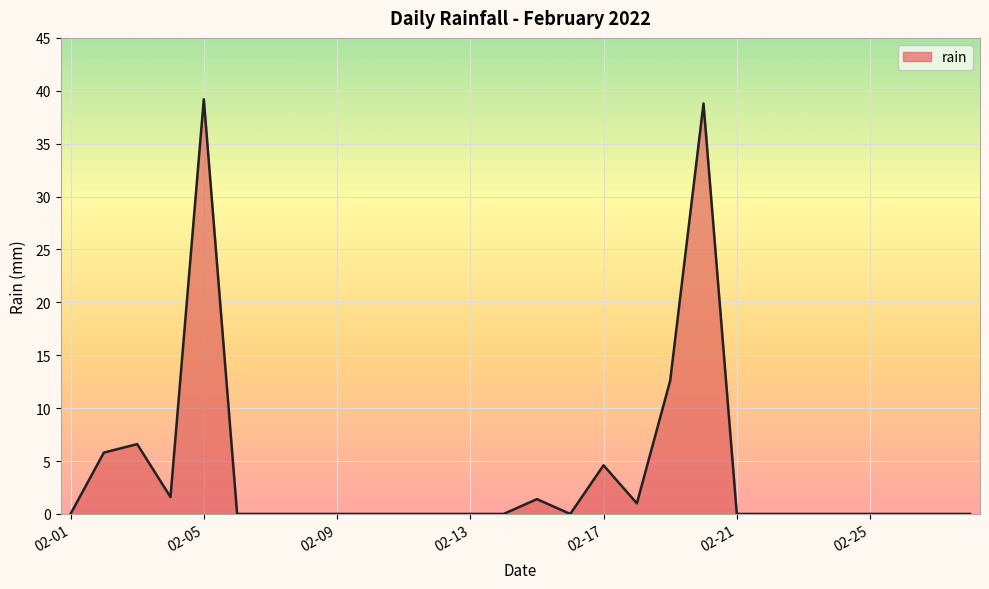

What is the greatest value displayed?

39.2